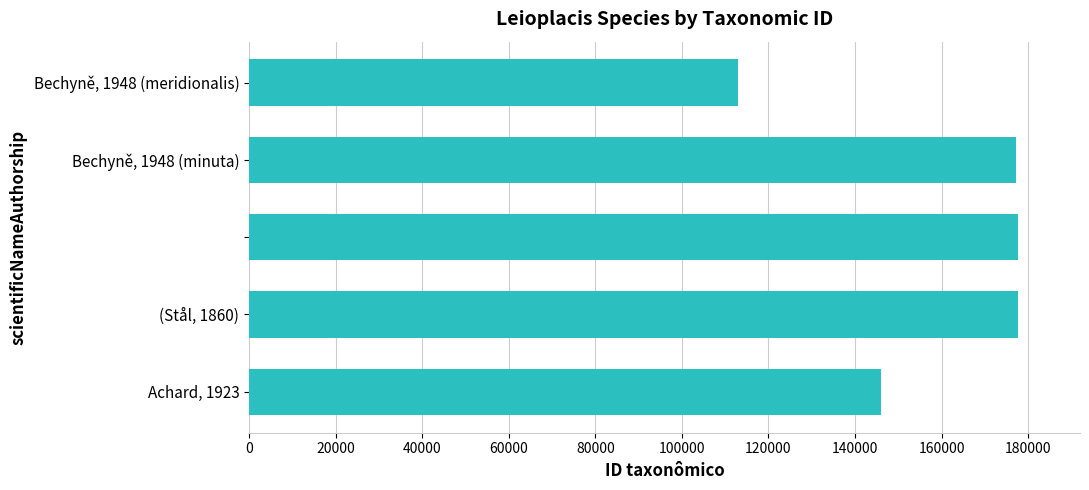

What is the minimum value shown in the chart?

113054